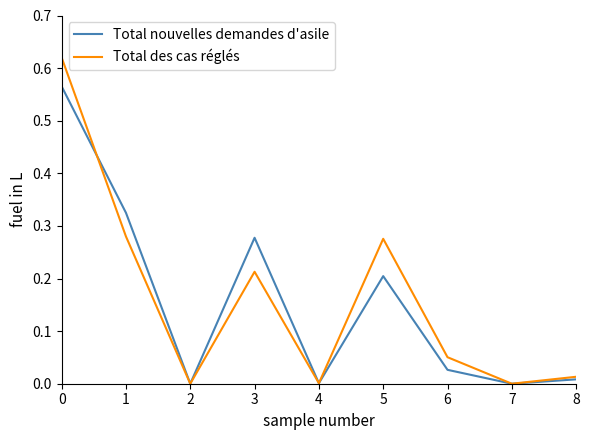

Is it true that Total des cas réglés equals 0.3 at 3?

False